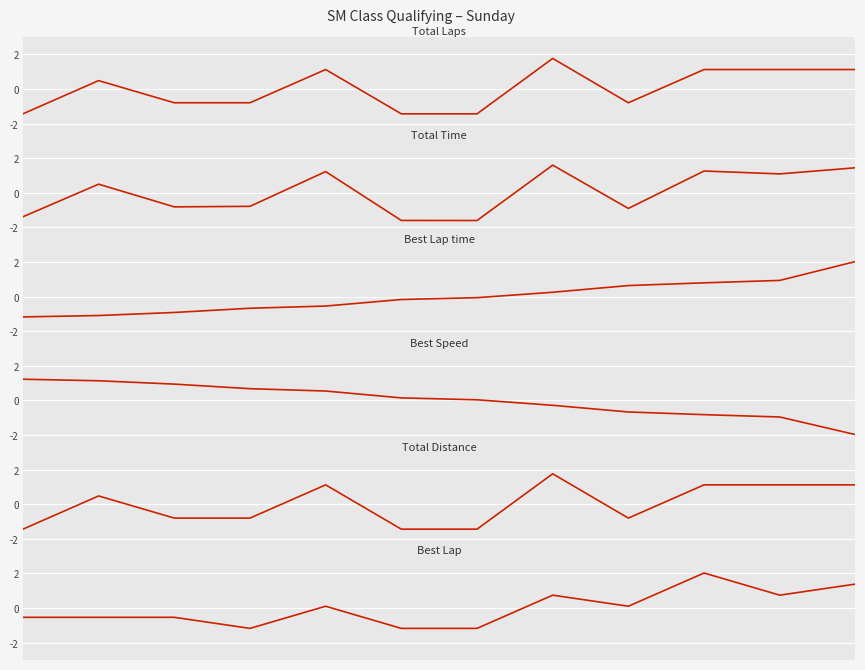

True or false: Total Laps and Total Distance cross at least once.

False